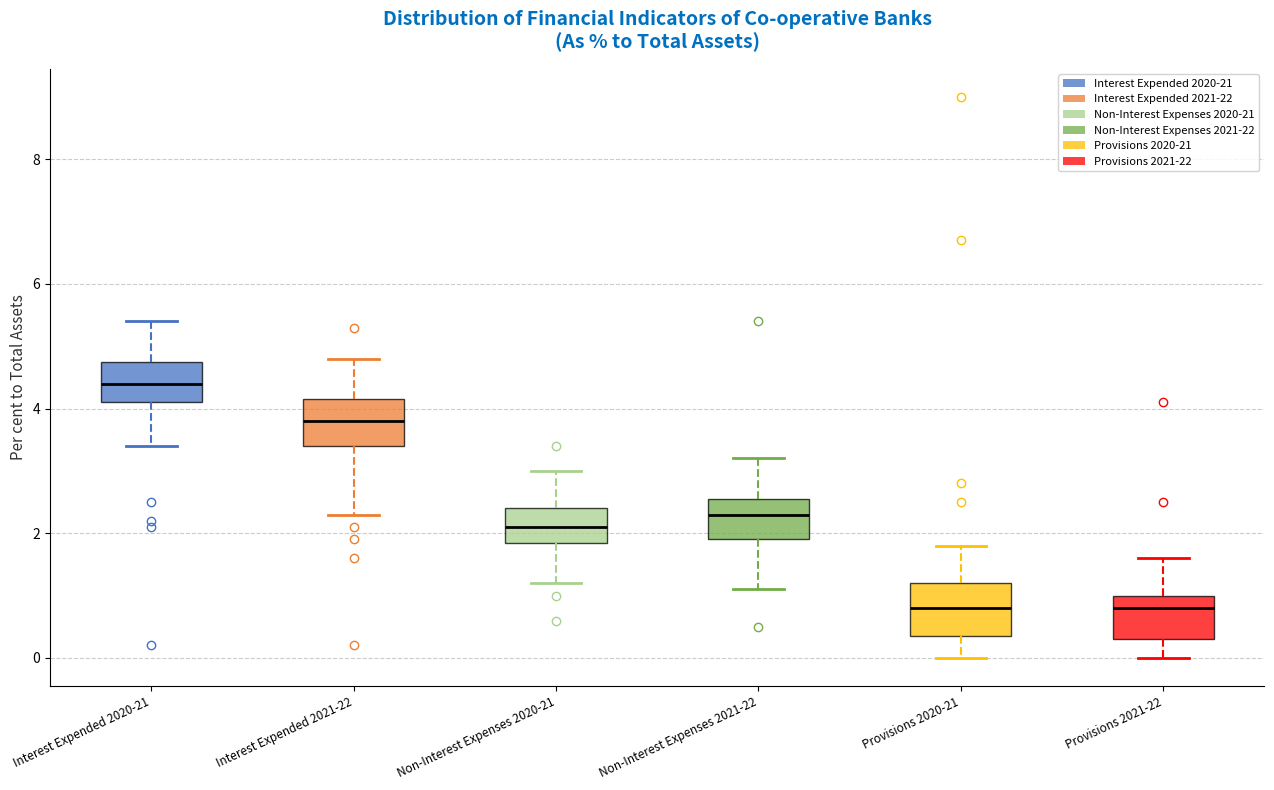

Where does the median line of the box for Provisions 2020-21 sit on the y-axis? The values are not printed on the chart, so give them approximately, as read against the axis.

0.8